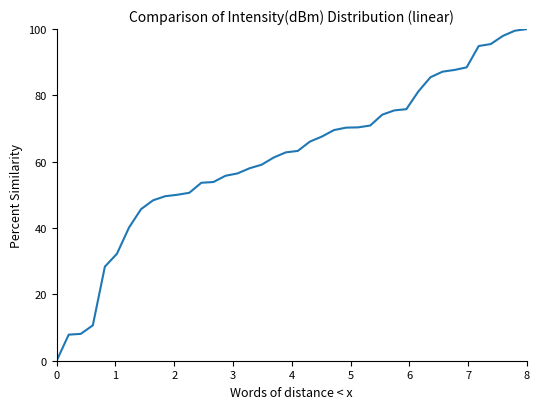

What is the difference between the maximum and minimum values?

100.0